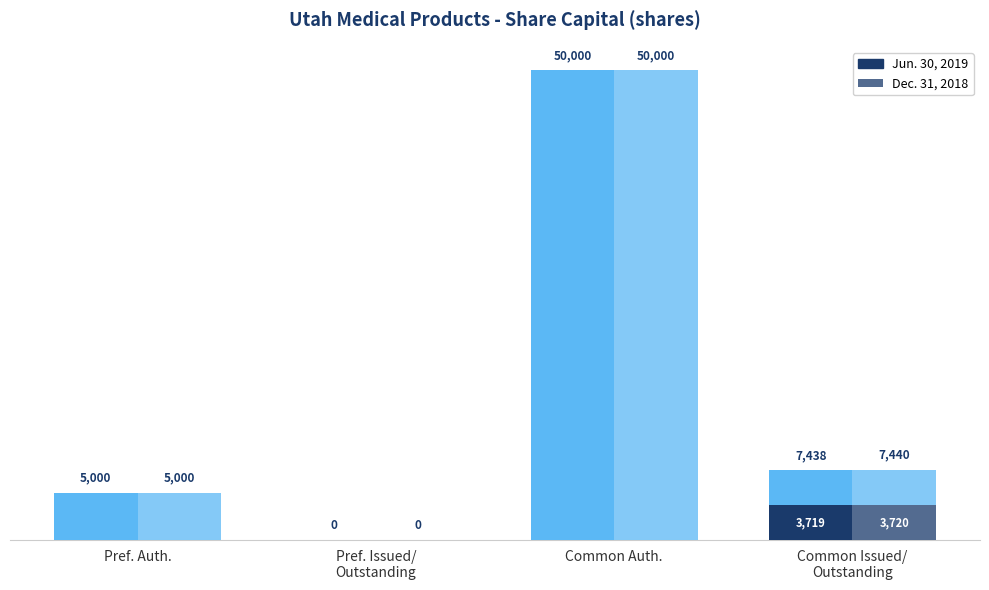

The value of Jun. 30, 2019 at Pref. Auth. is -1166. True or false?

False